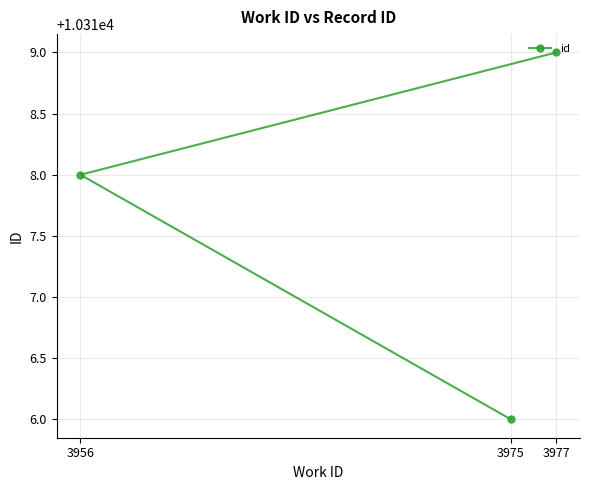

What is the ratio of the value at 3956 to the value at 3975?

1.0